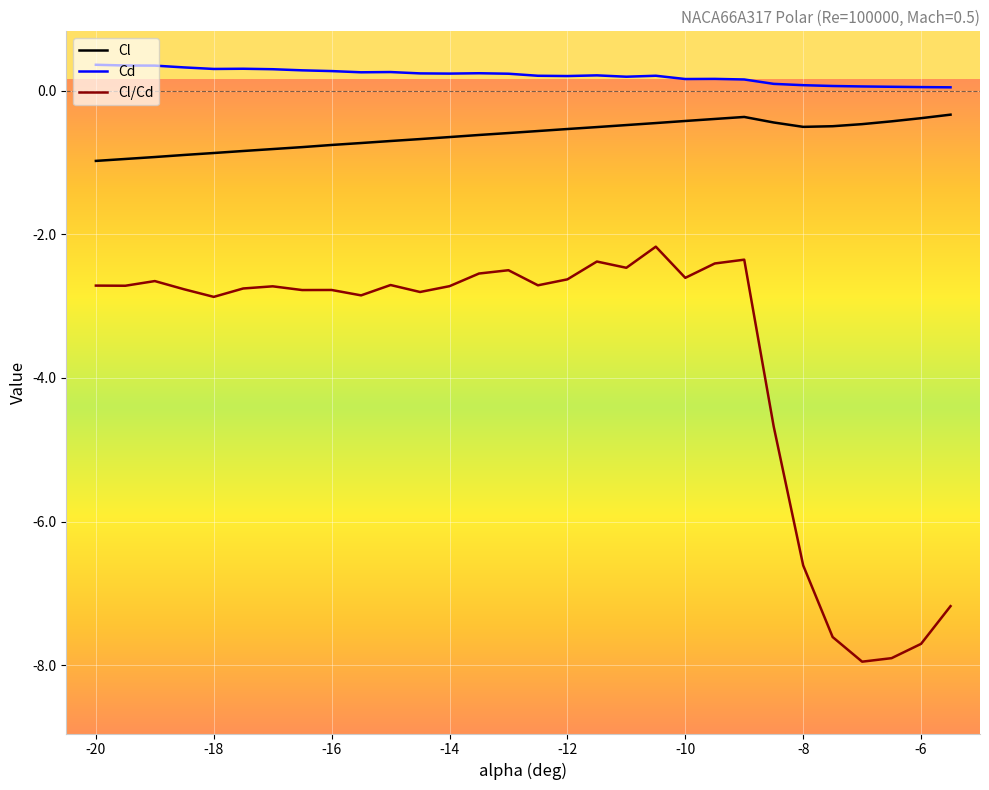

List the series in order of their peak value, lowest first.

Cl/Cd, Cl, Cd